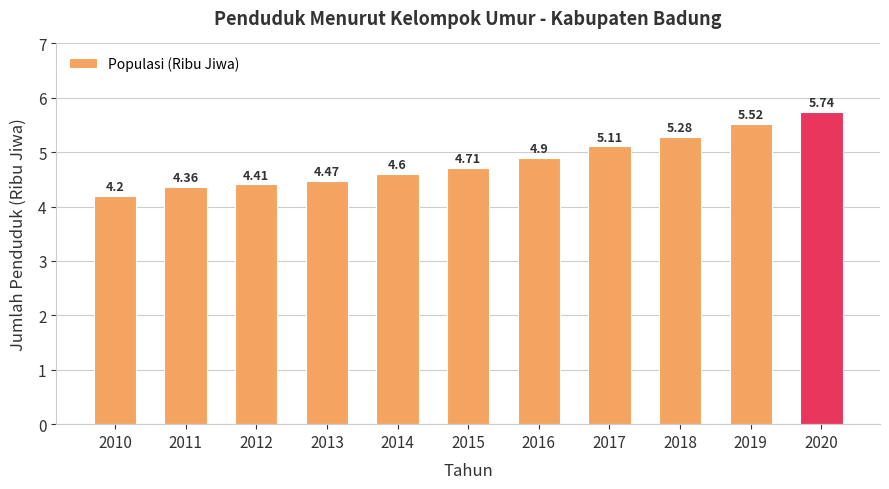

What value does the data have at 2016?

4.9